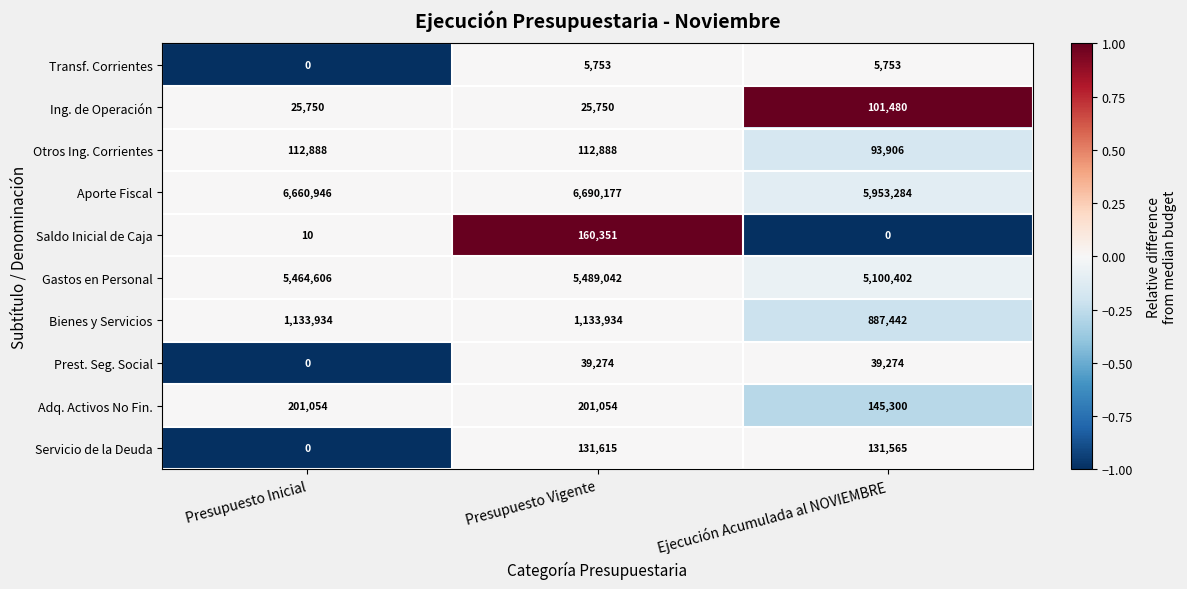

Which series has the widest spread of values?

Aporte Fiscal